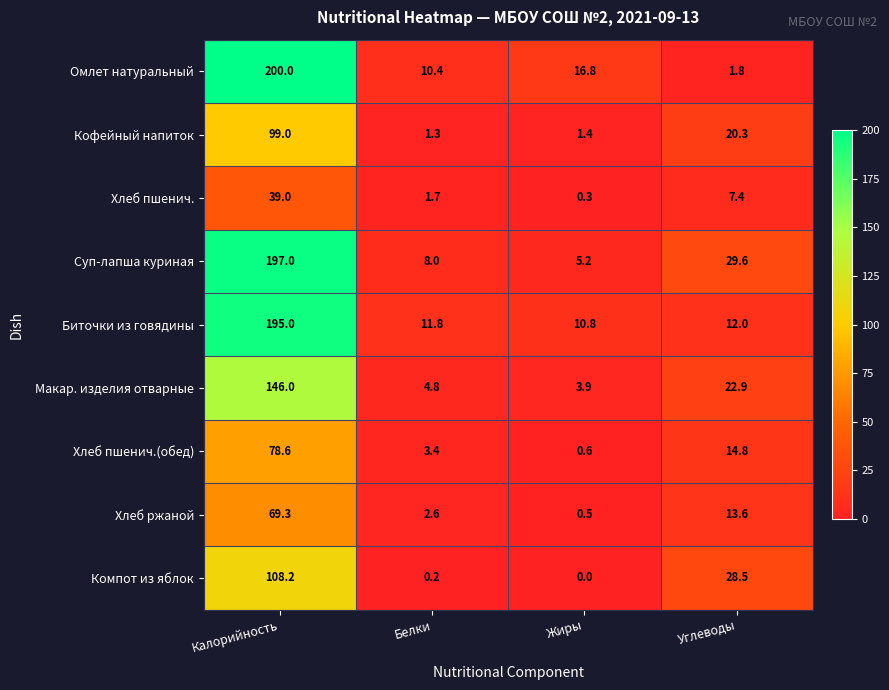

Count the number of data series in this chart.

9